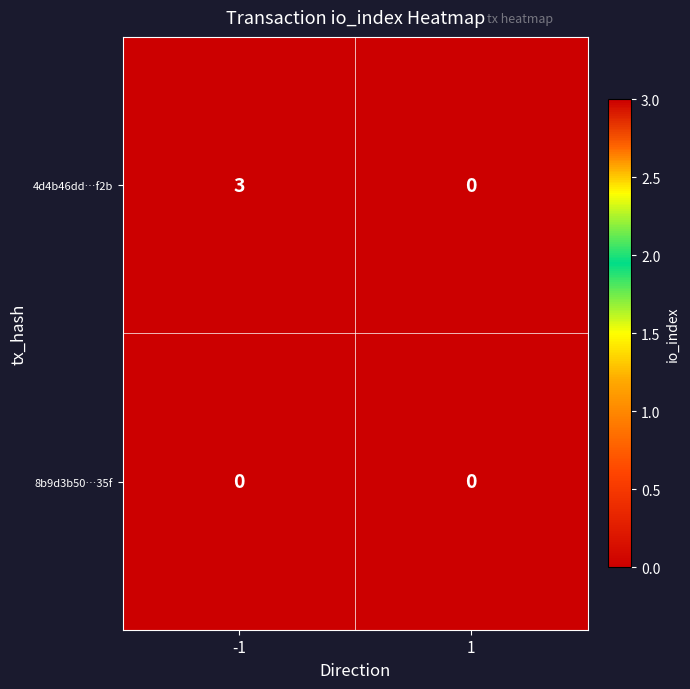

Rank the series by their average value, from lowest to highest.

8b9d3b50…35f, 4d4b46dd…f2b